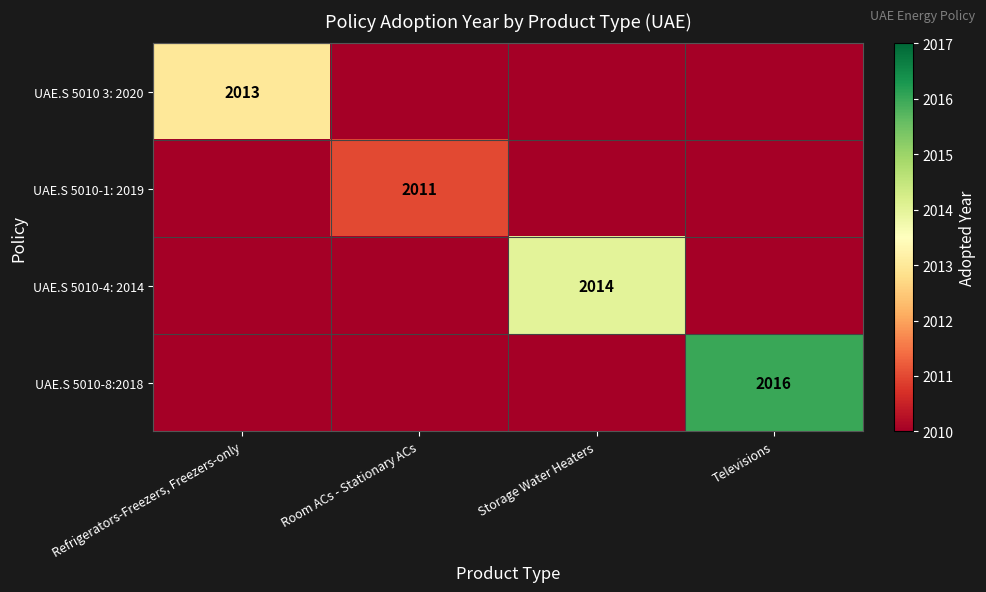

The value of UAE.S 5010-8:2018 at Televisions is 1348. True or false?

False